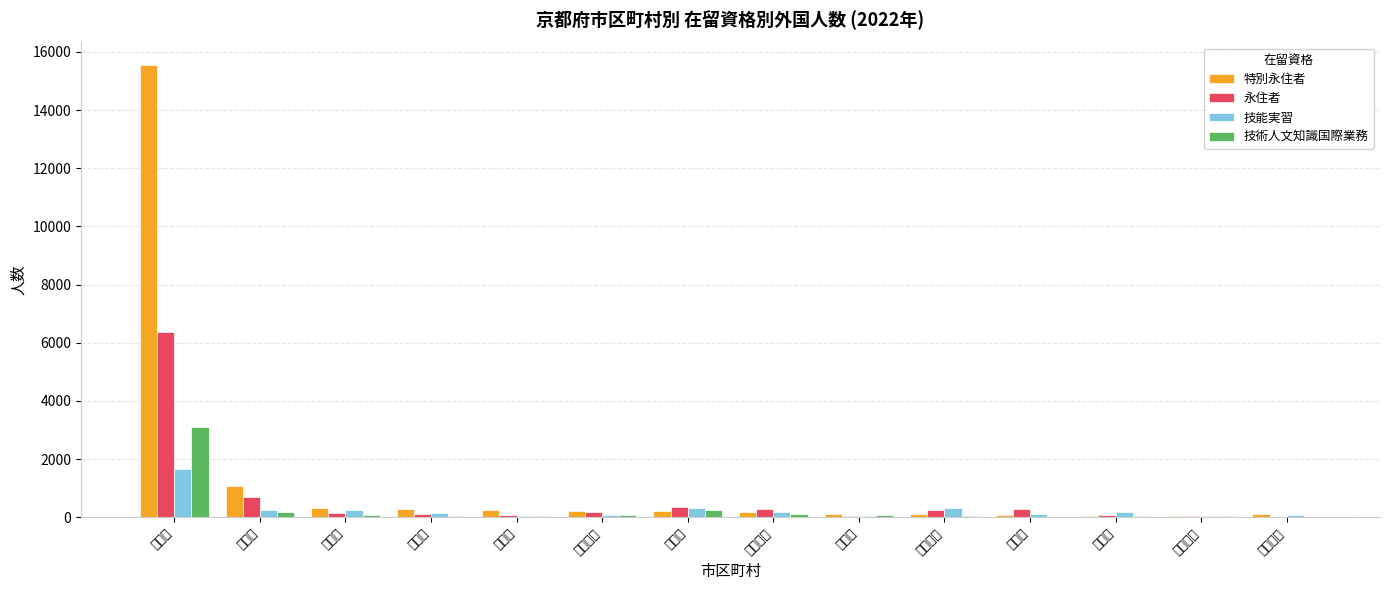

What is the label of the 9th bar from the right?

長岡京市